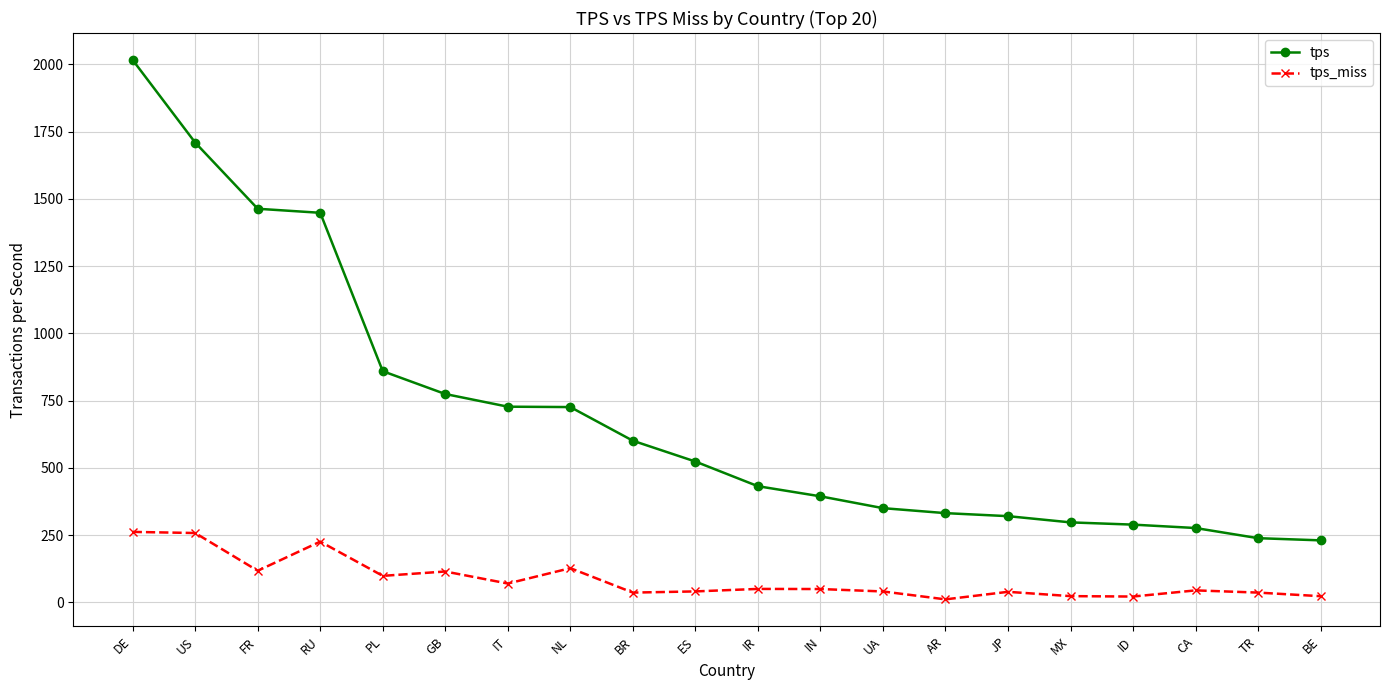

In tps_miss, how many points are lower than both neighbors (excluding endpoints)?

6